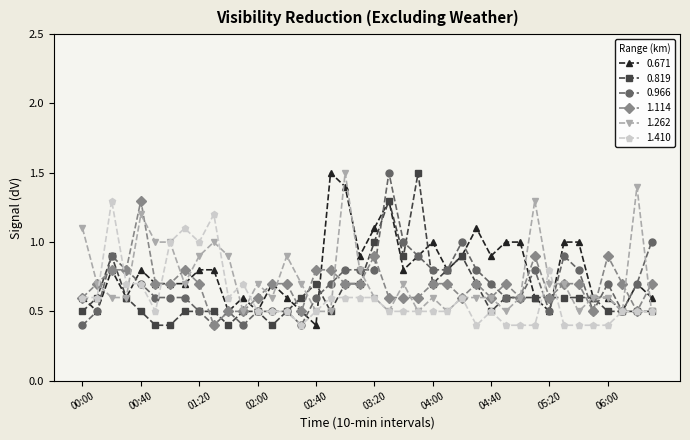

What is the lowest value of the 1.262 series?

0.5